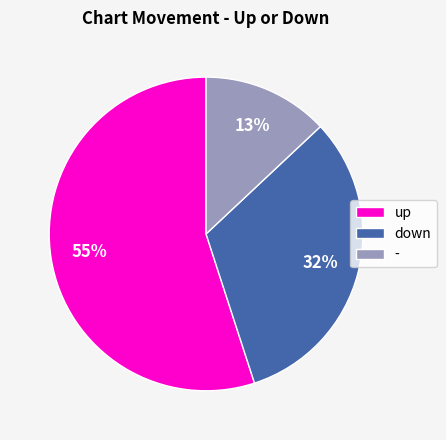

To the nearest percent, what is the difference between the largest and smallest slice percentages?

42%